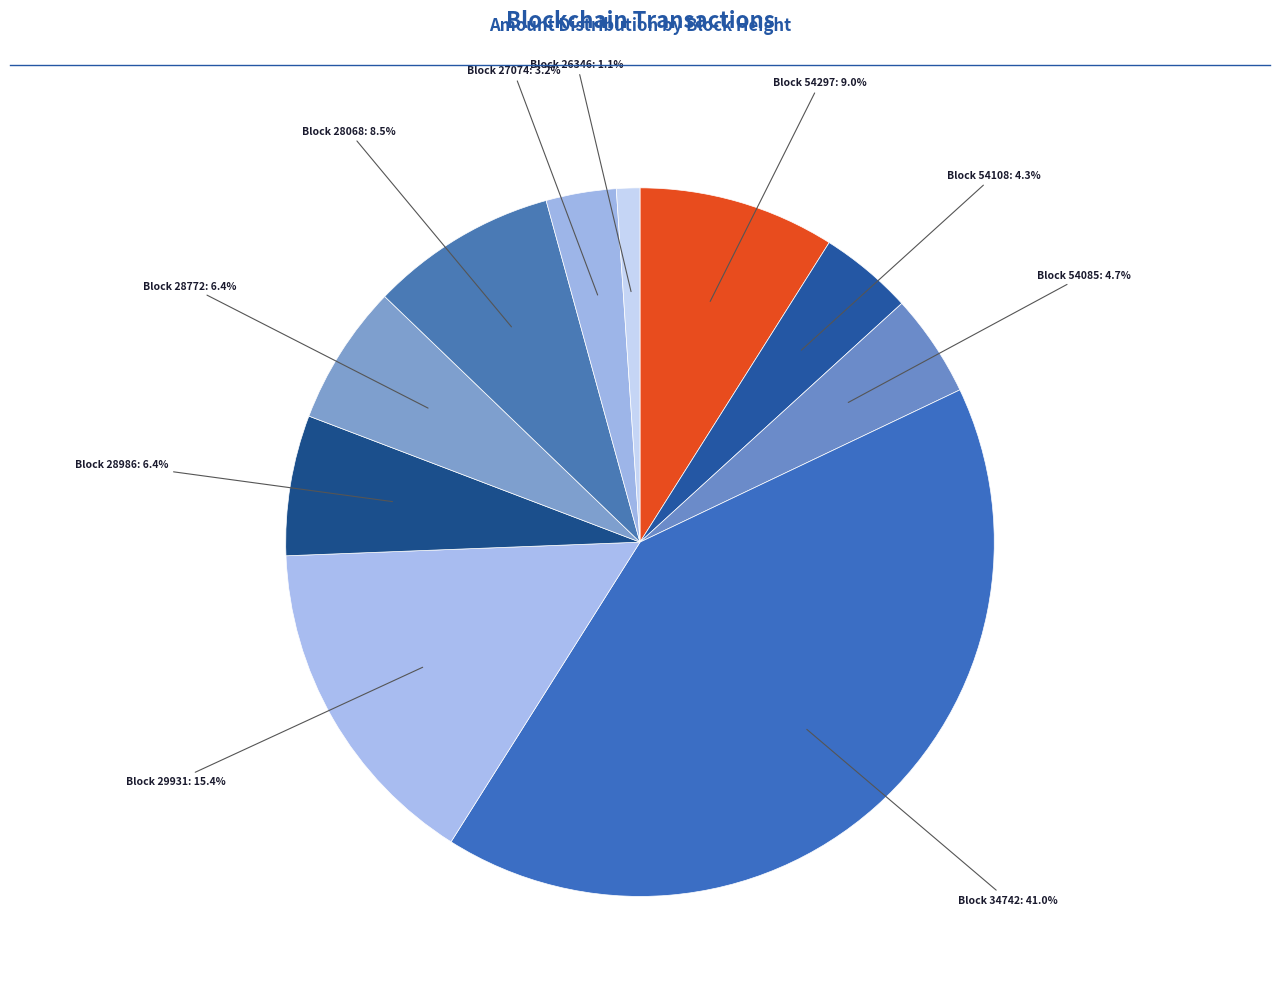

Count the number of slices in the pie.

10